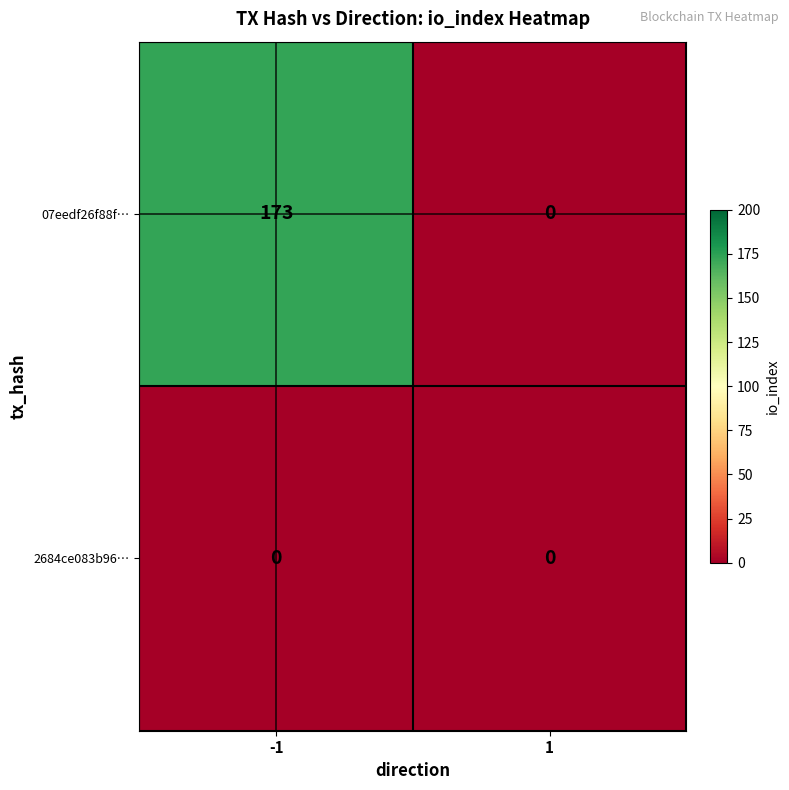

Which label corresponds to the largest value in the chart?

-1